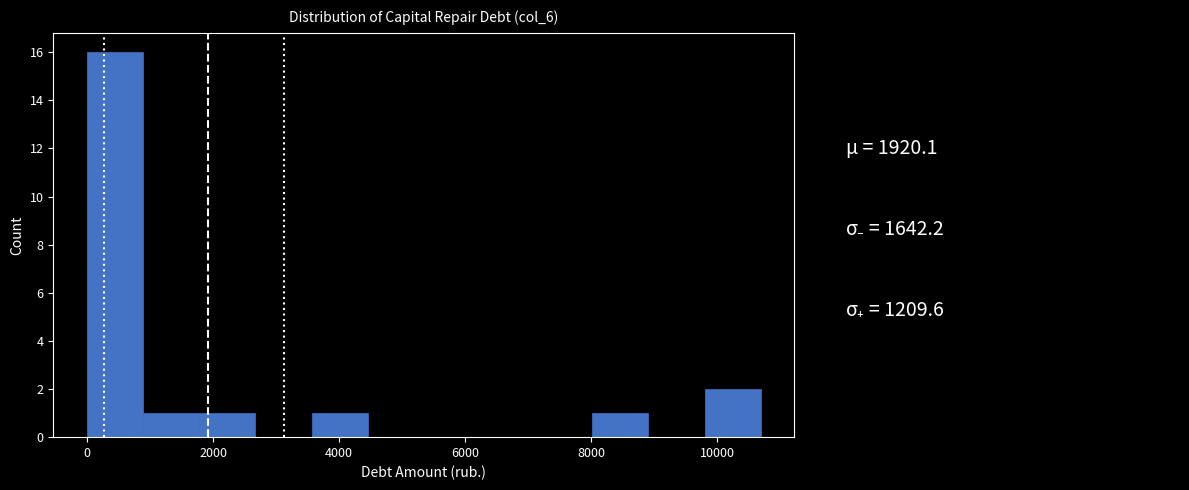

Reading left to right, transcribe this chart: for each bar, give the range it covers on the x-axis and its height. Neither the bar edges nor the heights are printed on the chart, so give them approximately, as read against the axes.

0 to 800: 16
800 to 1800: 1
1800 to 2600: 1
2600 to 3600: 0
3600 to 4400: 1
4400 to 5400: 0
5400 to 6200: 0
6200 to 7200: 0
7200 to 8000: 0
8000 to 9000: 1
9000 to 9800: 0
9800 to 10600: 2